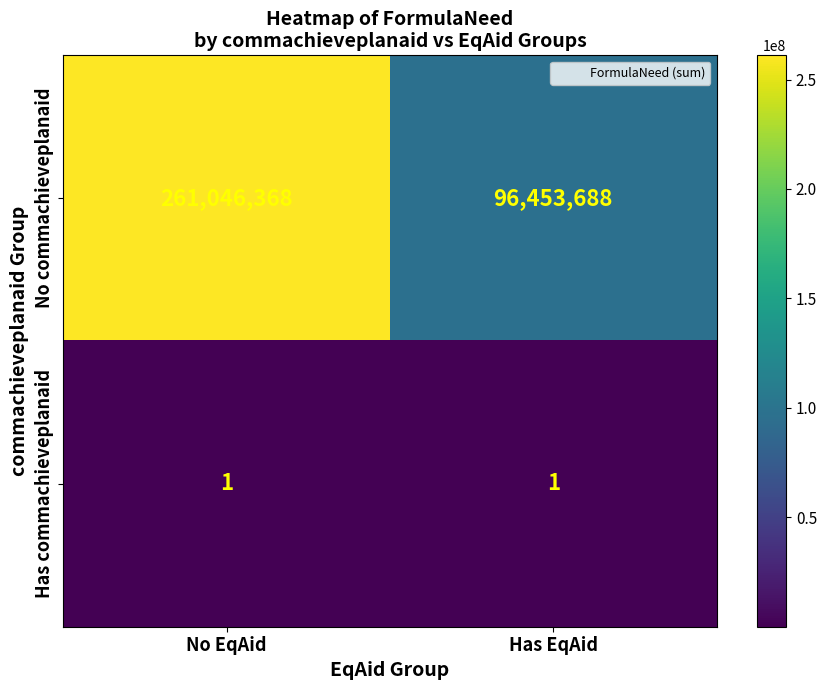

What is the difference between the maximum and minimum values in the No commachieveplanaid series?

164592680